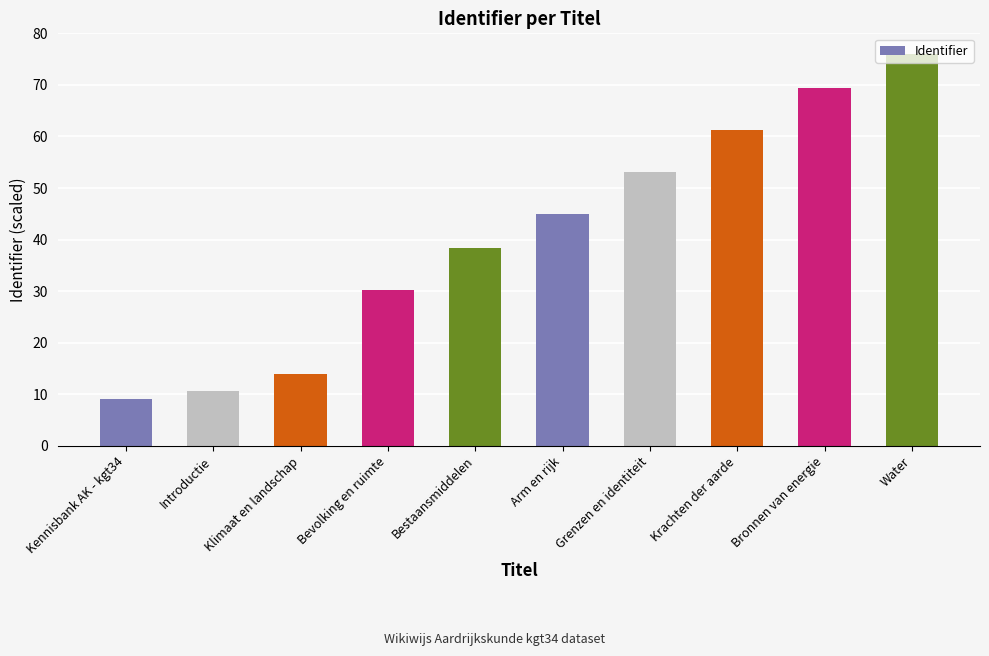

At which category does the chart reach its minimum across all series?

Kennisbank AK - kgt34